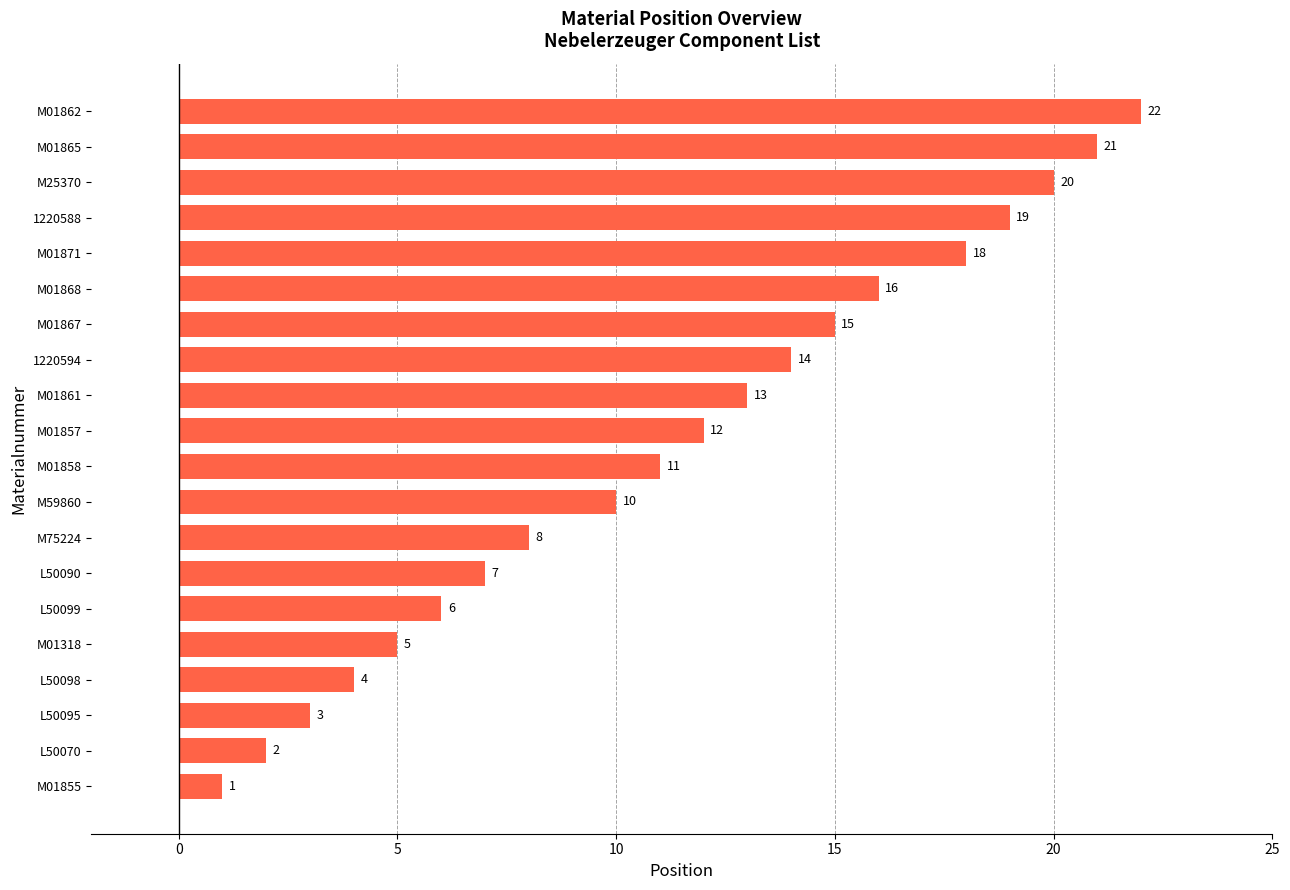

Rank the categories by value from highest to lowest.

M01862, M01865, M25370, 1220588, M01871, M01868, M01867, 1220594, M01861, M01857, M01858, M59860, M75224, L50090, L50099, M01318, L50098, L50095, L50070, M01855